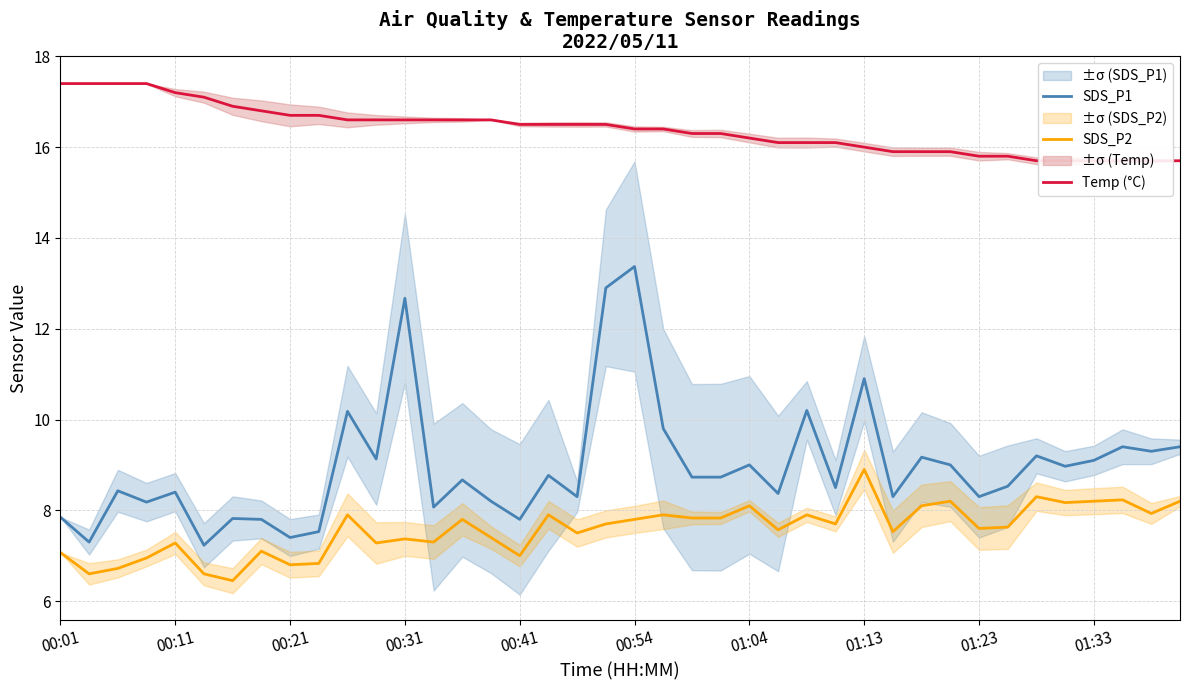

Which series has the largest total across all categories?

Temp (°C)